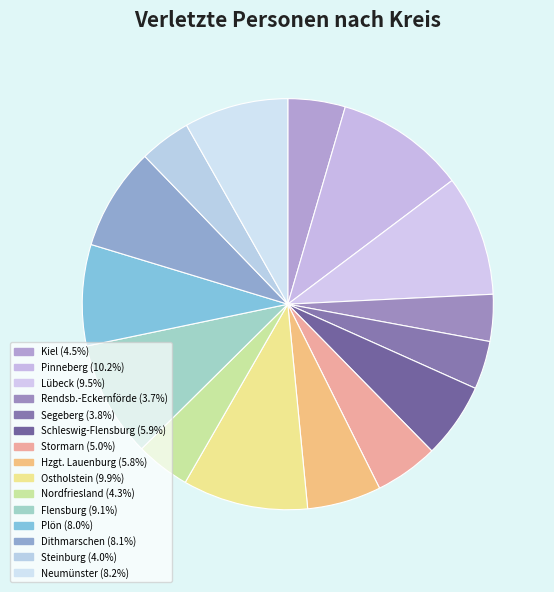

Which slice is the largest?

Pinneberg